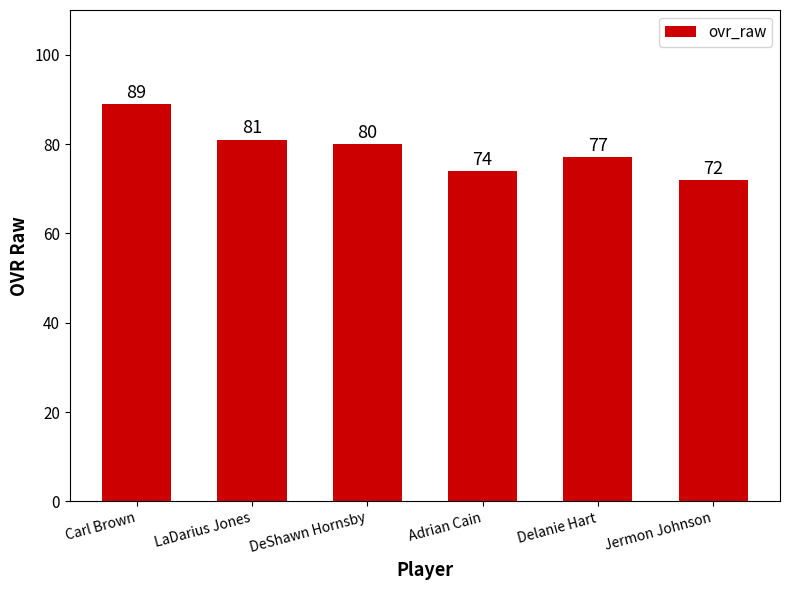

Rank the categories by value from lowest to highest.

Jermon Johnson, Adrian Cain, Delanie Hart, DeShawn Hornsby, LaDarius Jones, Carl Brown